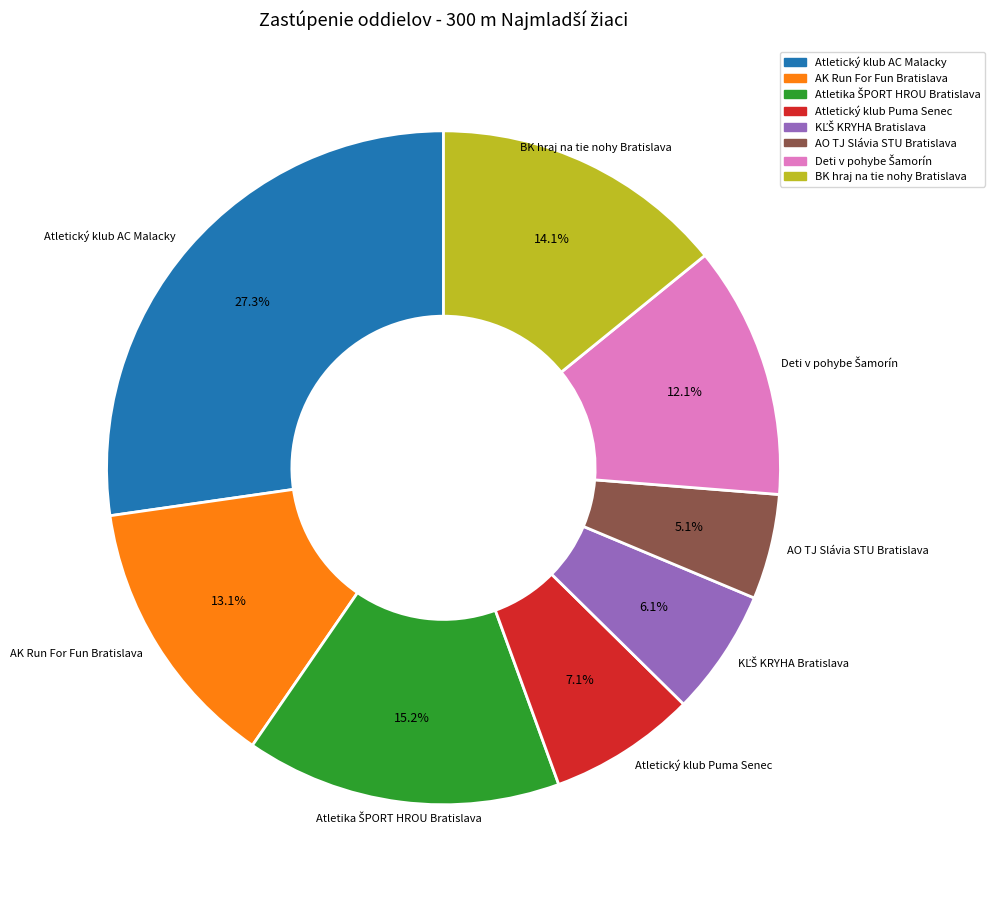

What is the largest slice in the pie chart?

Atletický klub AC Malacky